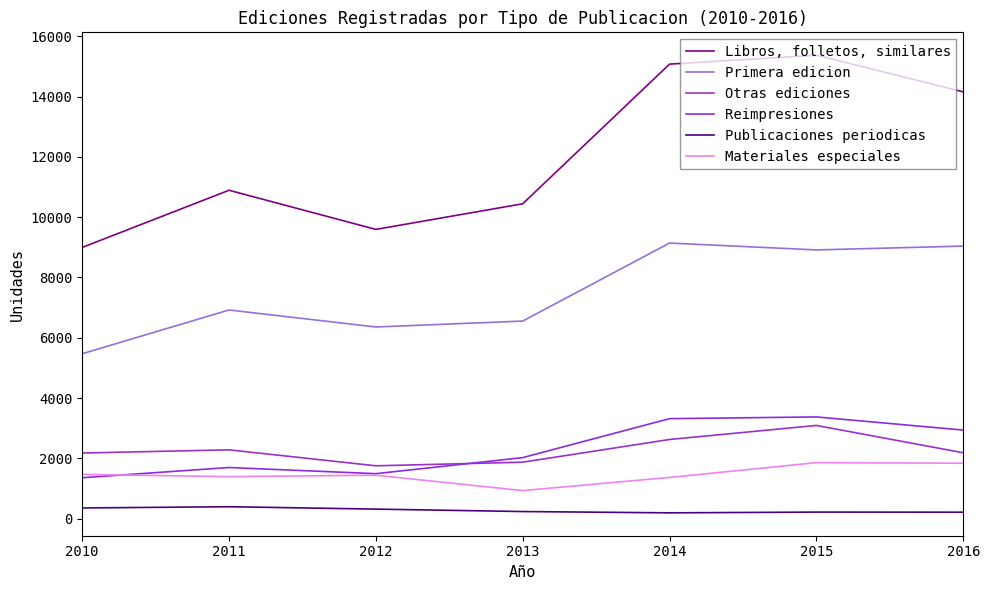

What is the maximum value shown in the chart?

15377